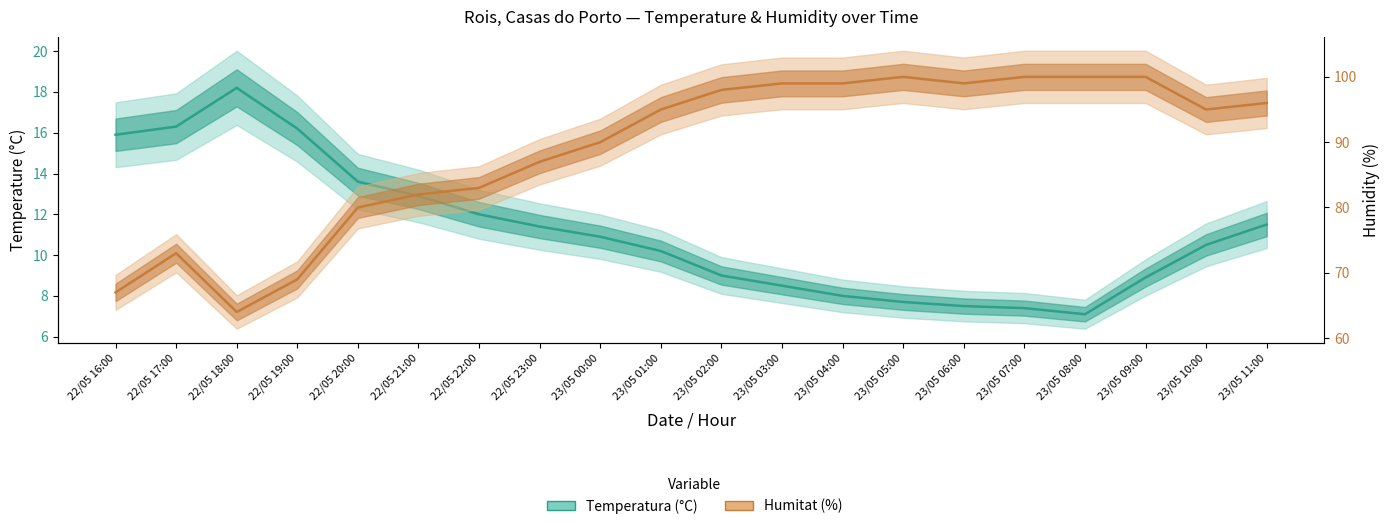

Where does the Humitat (%) series first go above 95?

23/05 02:00